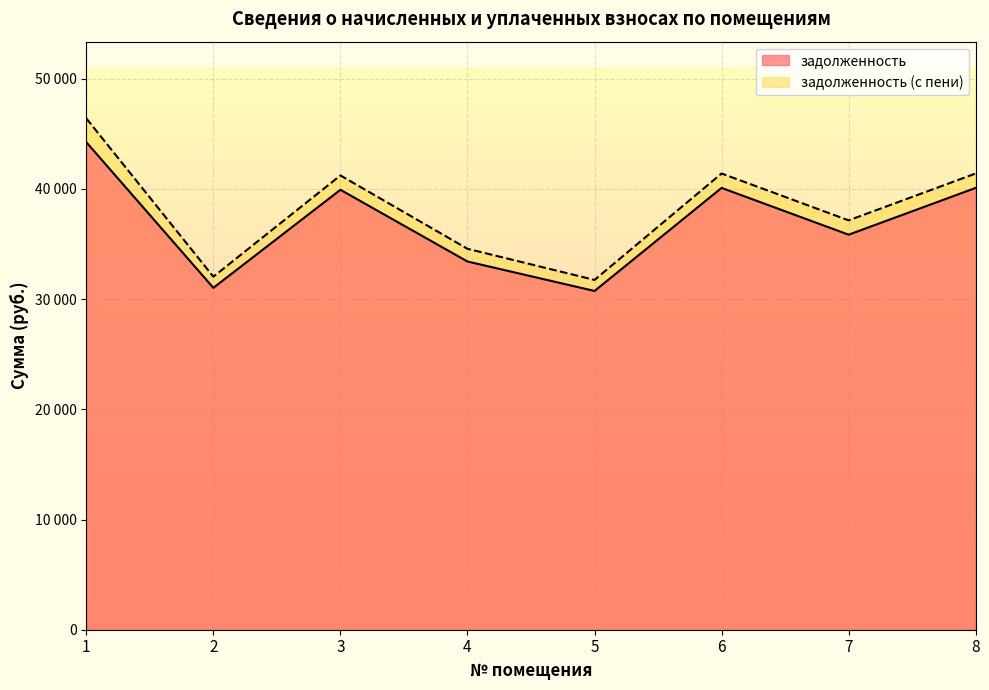

What are all the series names shown in the legend?

задолженность, задолженность (с пени)